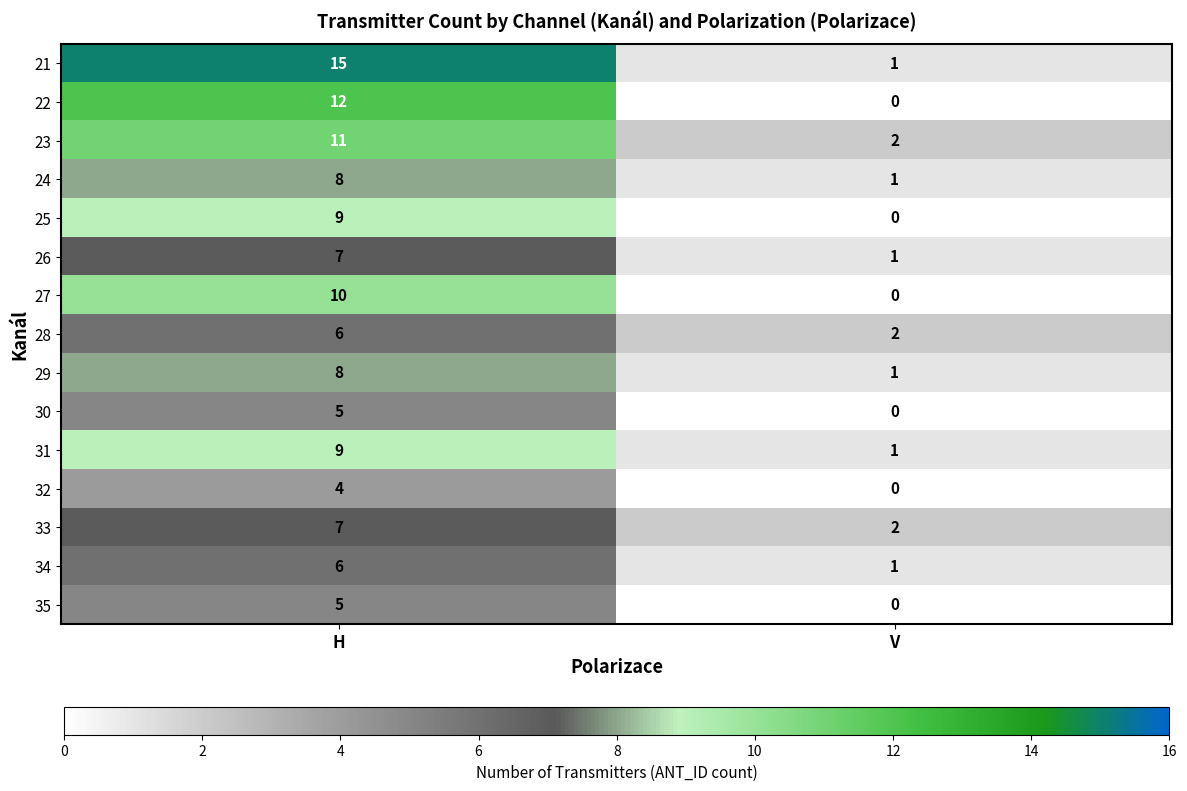

What is the spread (max minus min) of values at H?

11